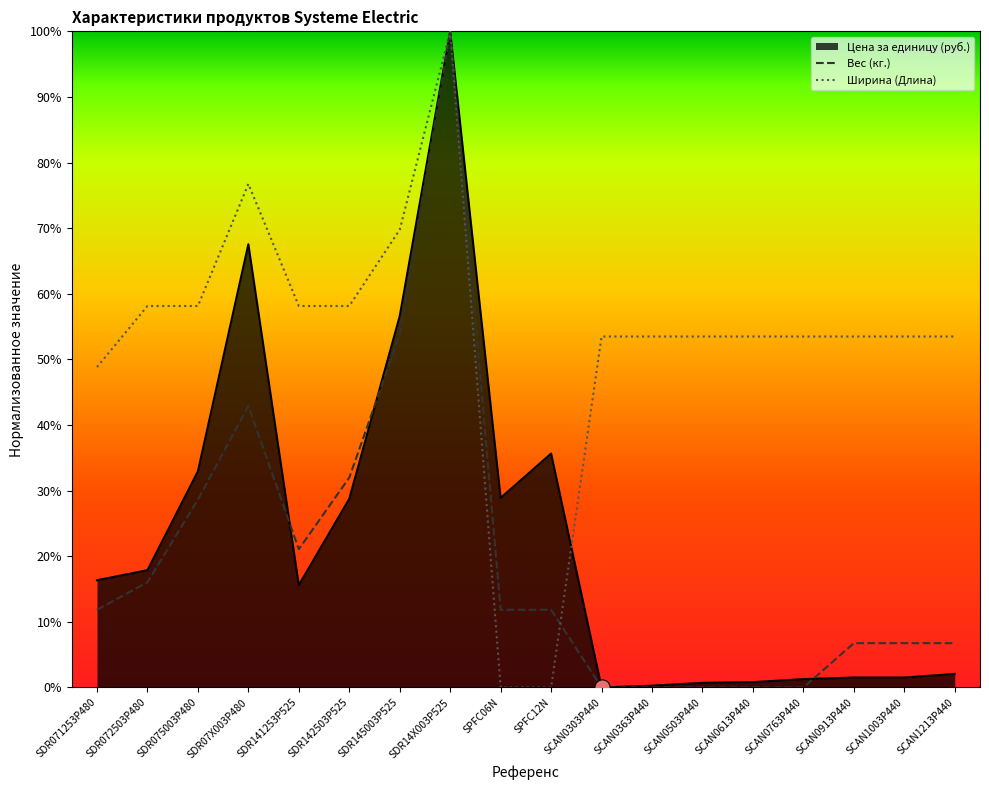

At how many categories does at least one series exceed 0?

18